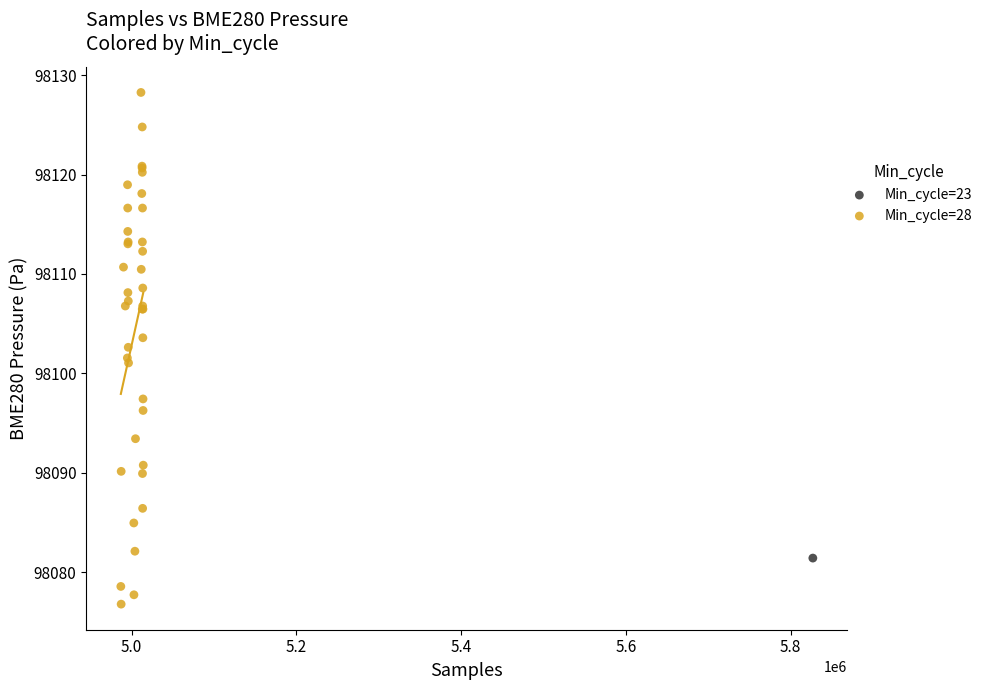

What are all the series names shown in the legend?

Min_cycle=23, Min_cycle=28